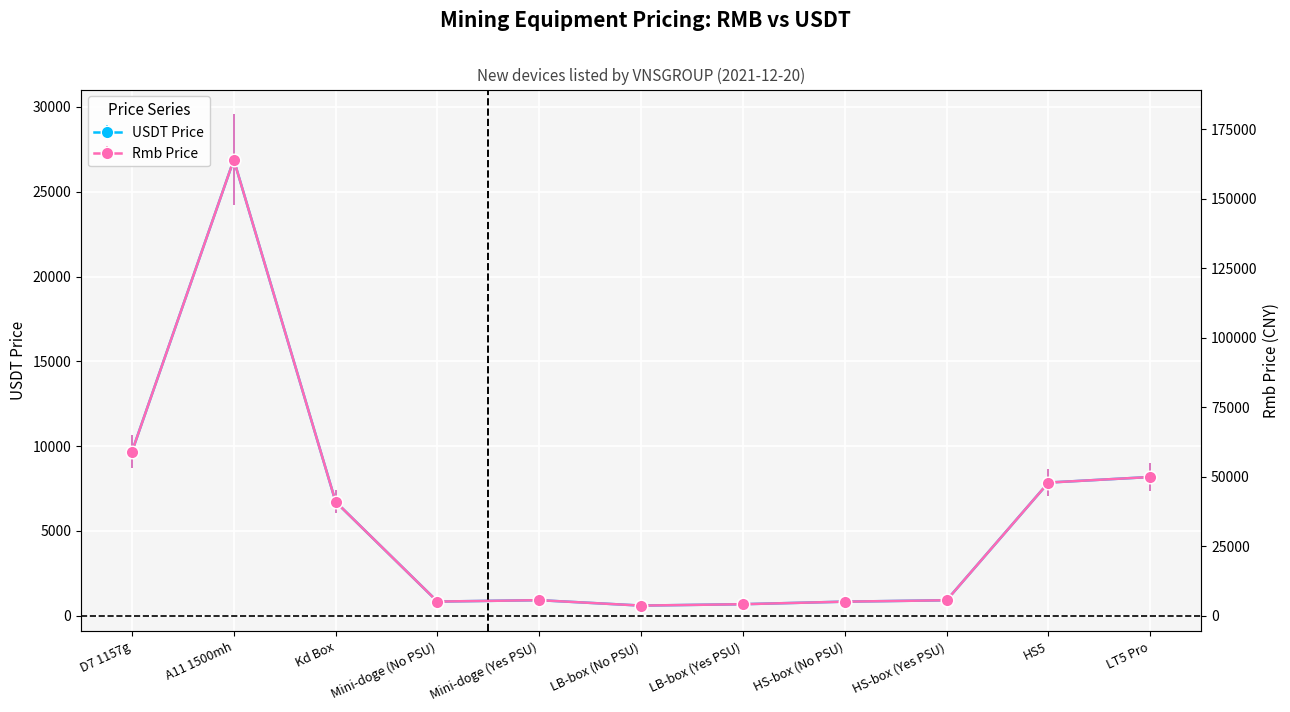

Read the Rmb Price value at HS-box (Yes PSU).

912.8